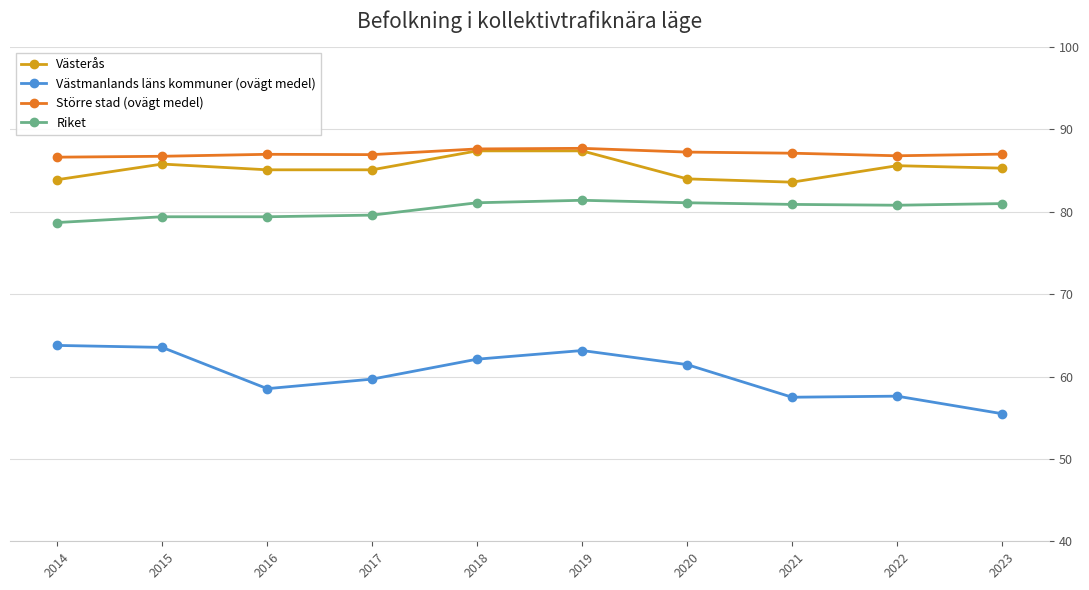

Which series has the largest range (max minus min)?

Västmanlands läns kommuner (ovägt medel)